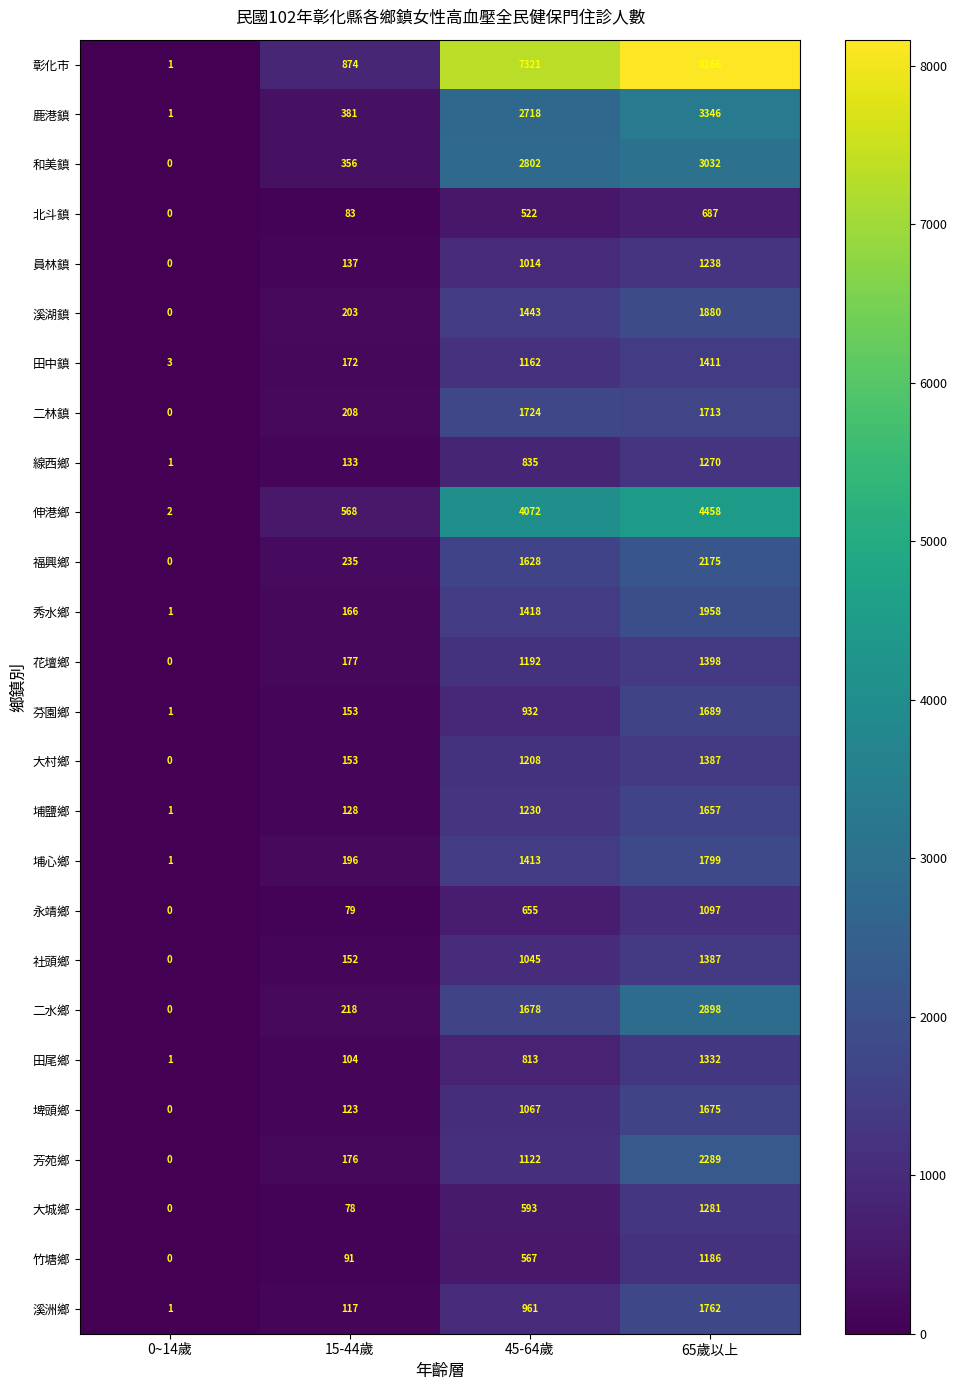

What value does the 田尾鄉 series have at 15-44歲?

104